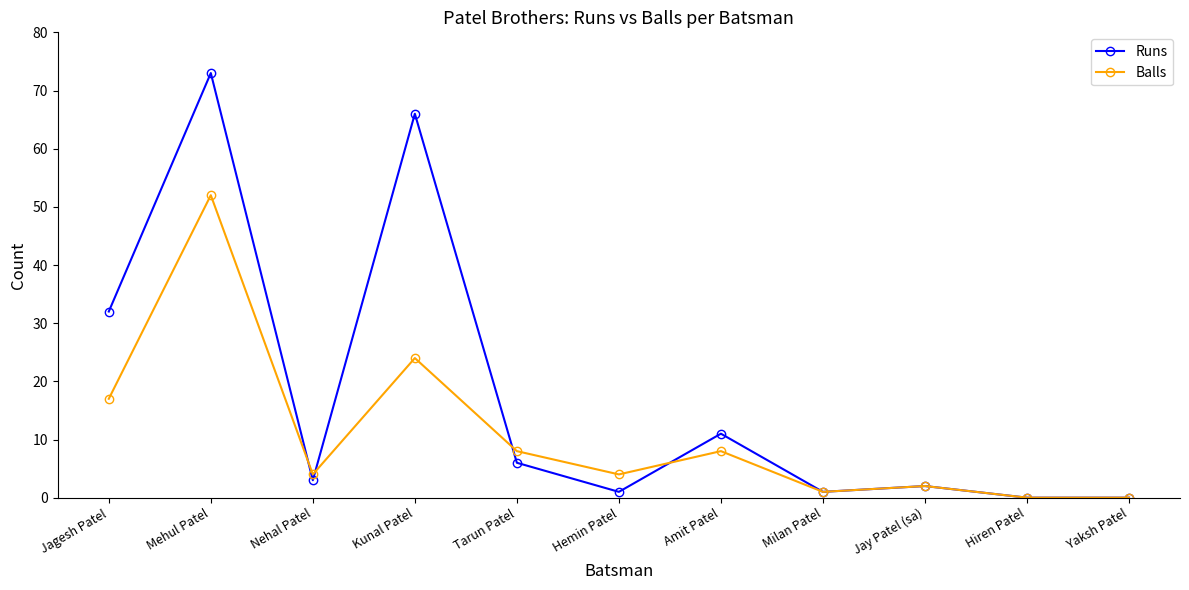

Does the chart have visible grid lines?

No